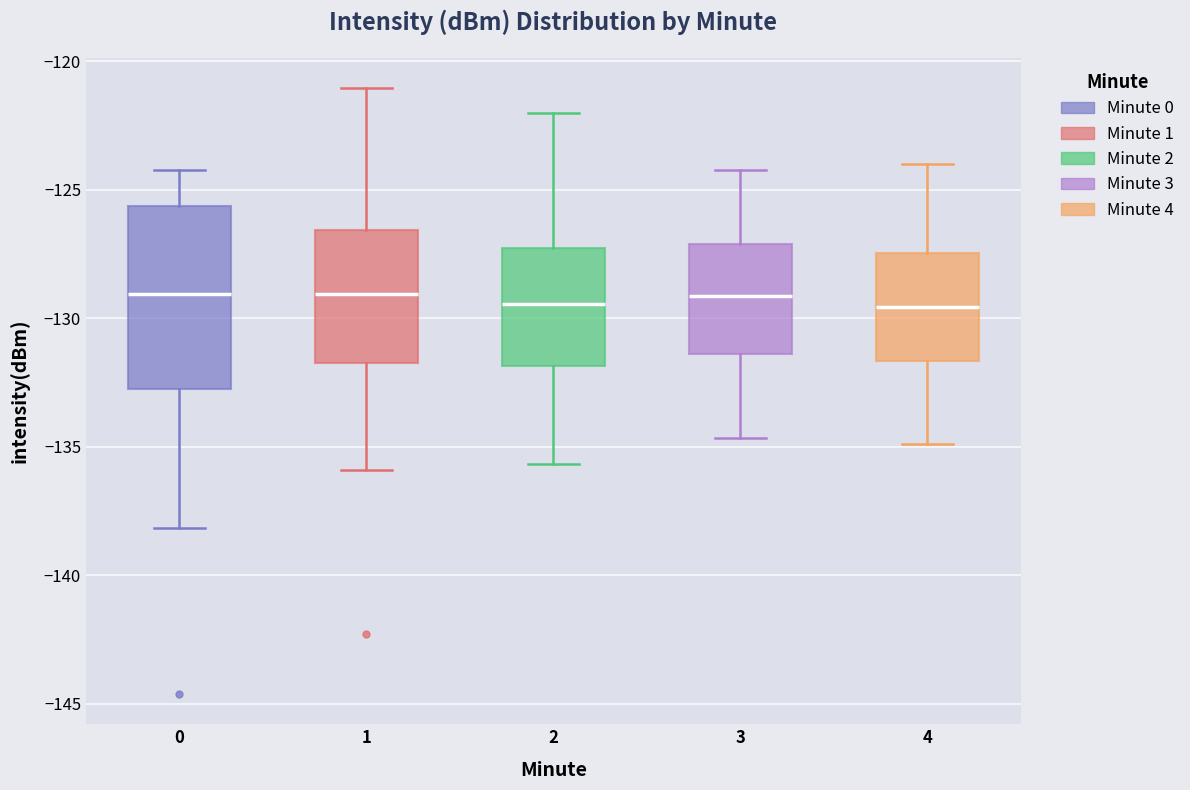

Which box is the tallest, from its lower edge to its upper edge?

0